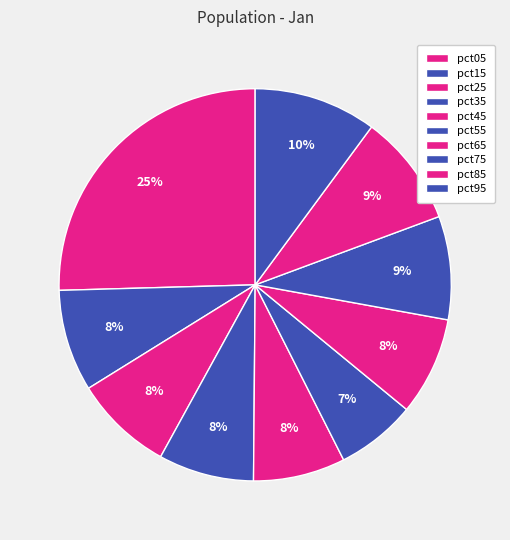

Does pct65 account for over 50% of the chart?

No